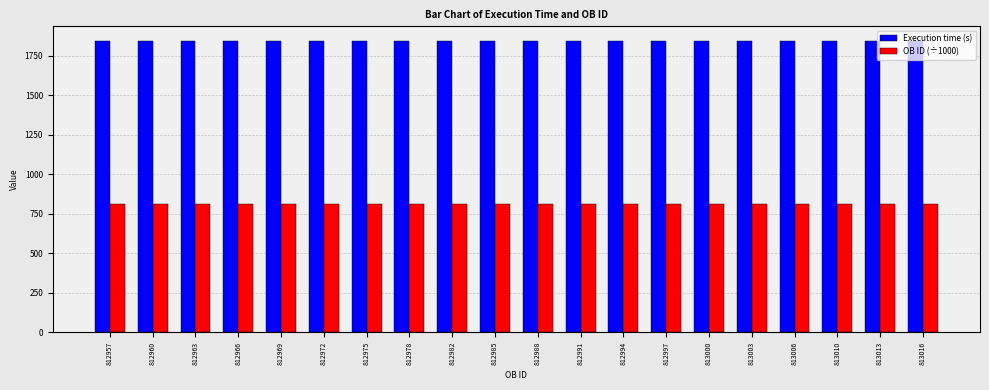

Read the OB ID (÷1000) value at 812997.

813.0